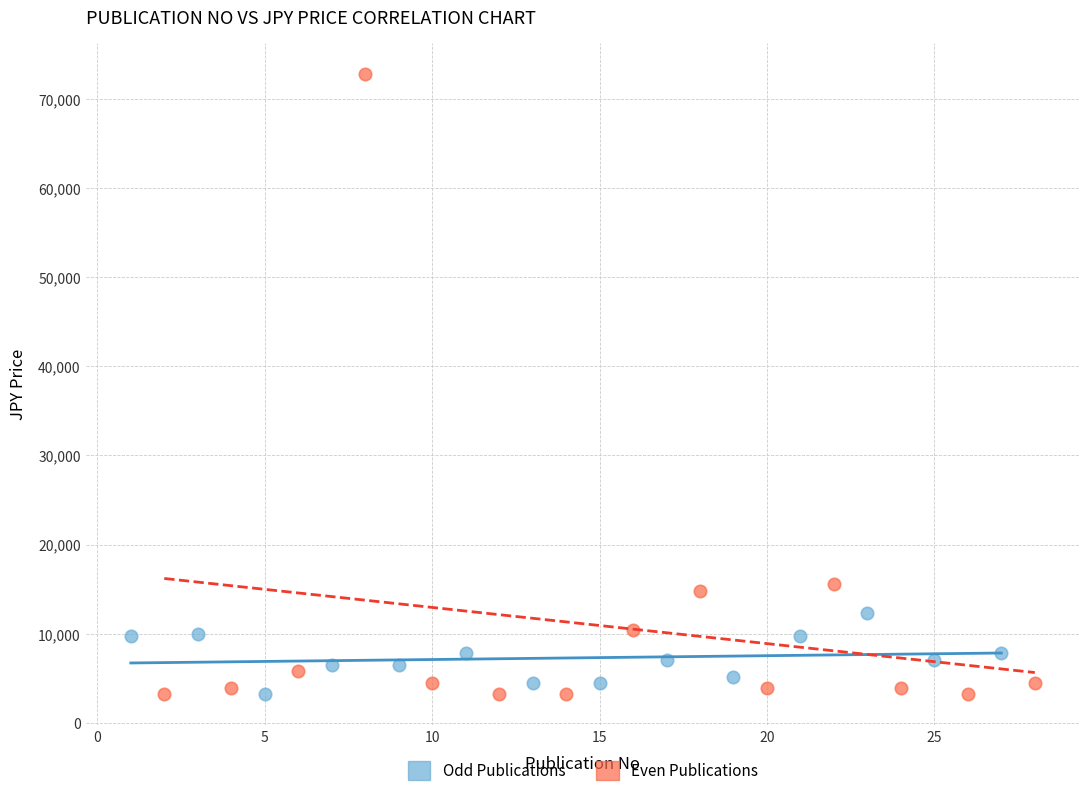

Which series contains the highest Y value?

Even Publications